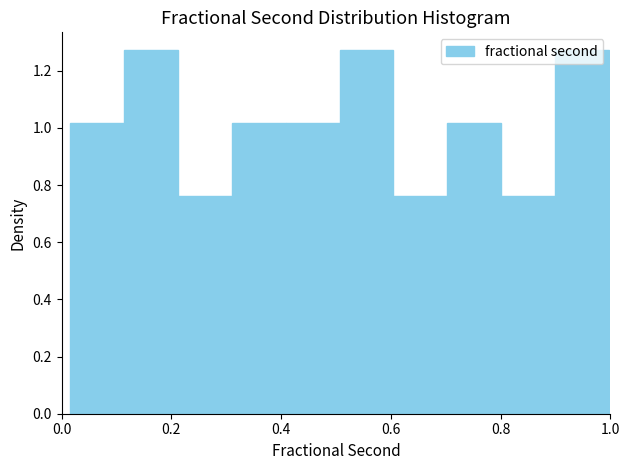

What is the height of the bar covering 0.70 to 0.80 on the x-axis? Neither the bar edges nor the heights are printed on the chart, so give them approximately, as read against the axes.

1.02